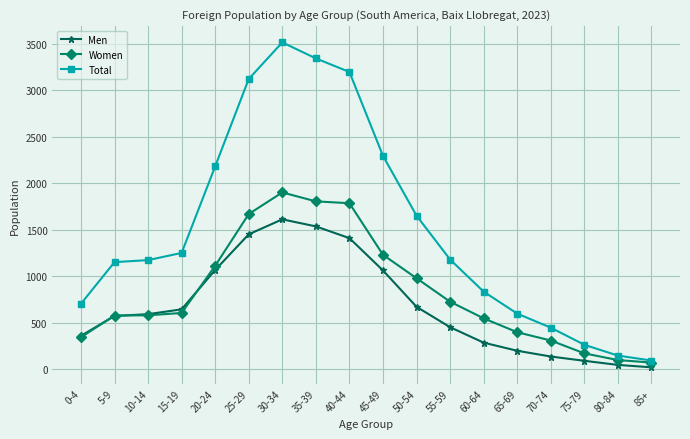

Rank the series at 25-29 from lowest to highest value.

Men, Women, Total